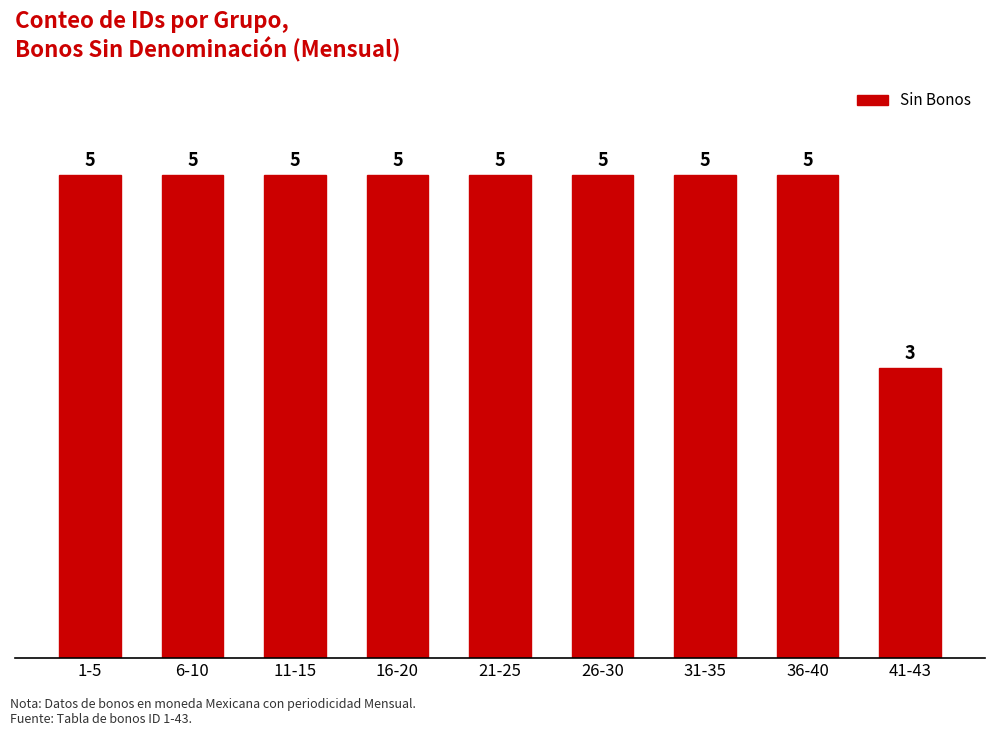

What is the ratio of the value at 6-10 to the value at 26-30?

1.0